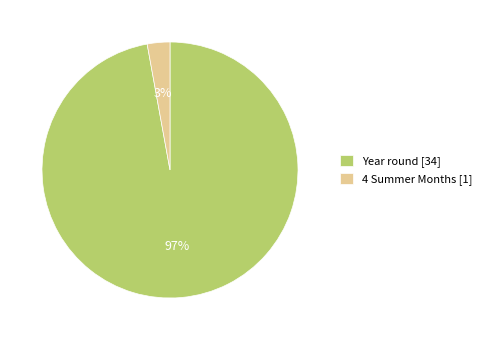

Count the number of slices in the pie.

2